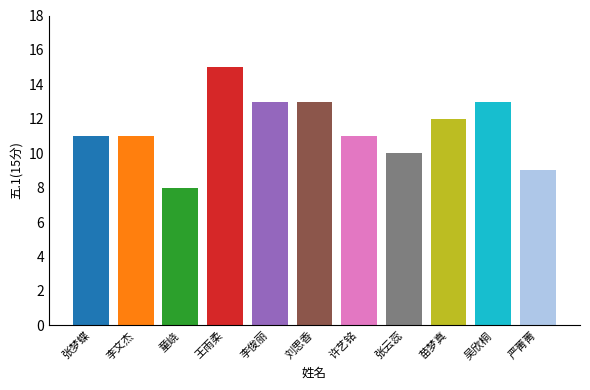

Count the values in the range 10 to 13.

8